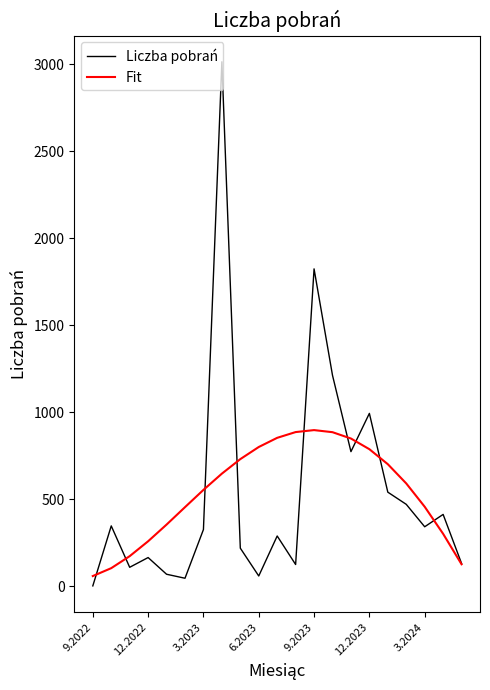

What are all the series names shown in the legend?

Liczba pobrań, Fit